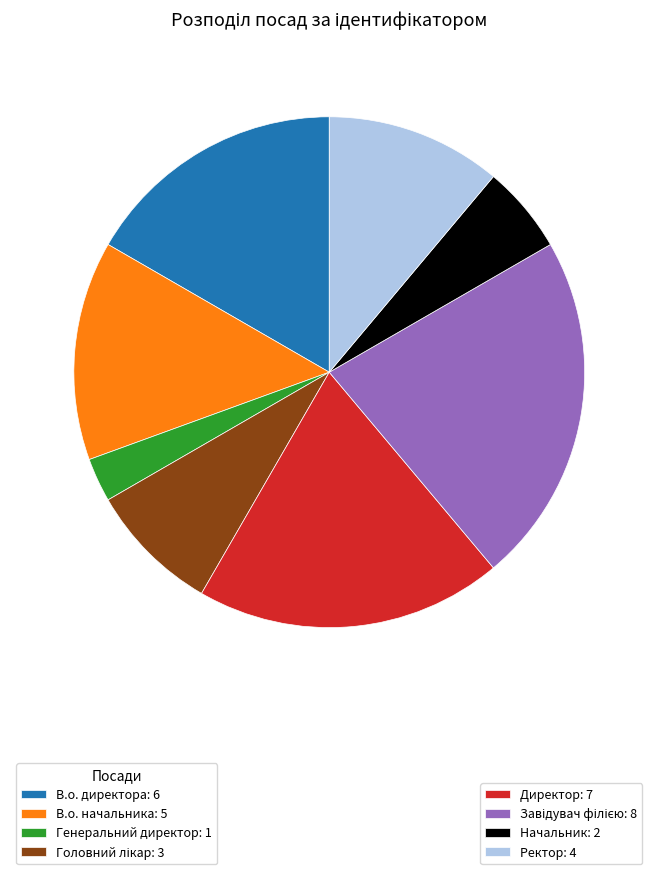

Is there a majority slice in this chart?

No